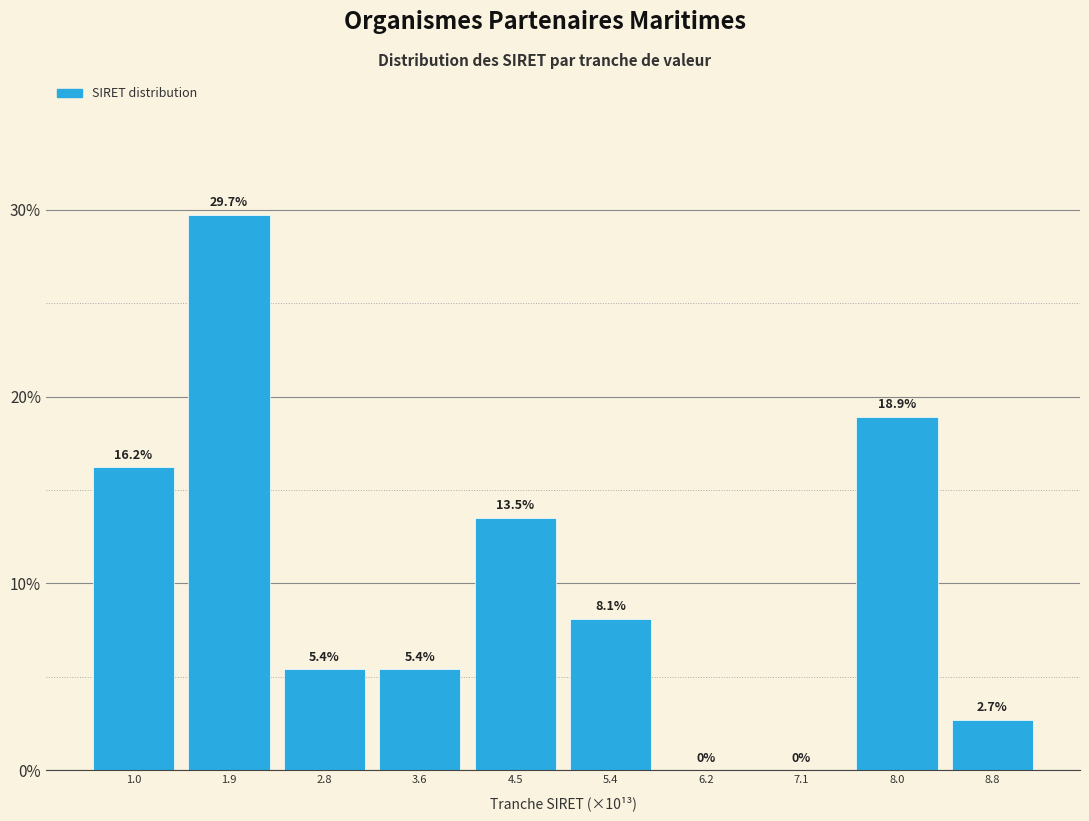

What is the height of the bar covering 4.1 to 4.9 on the x-axis? The bar edges are not printed on the chart, so give them approximately, as read against the axis.

13.5